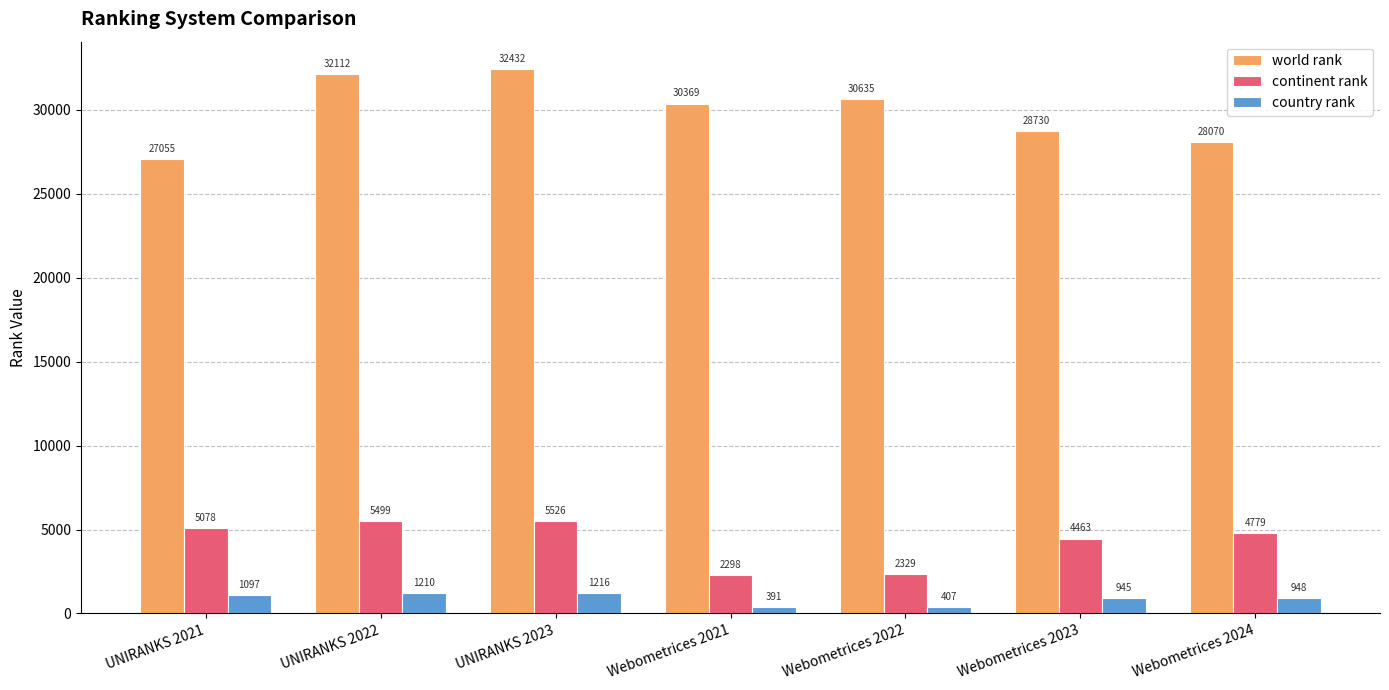

Rank the categories by world rank value from lowest to highest.

UNIRANKS 2021, Webometrices 2024, Webometrices 2023, Webometrices 2021, Webometrices 2022, UNIRANKS 2022, UNIRANKS 2023